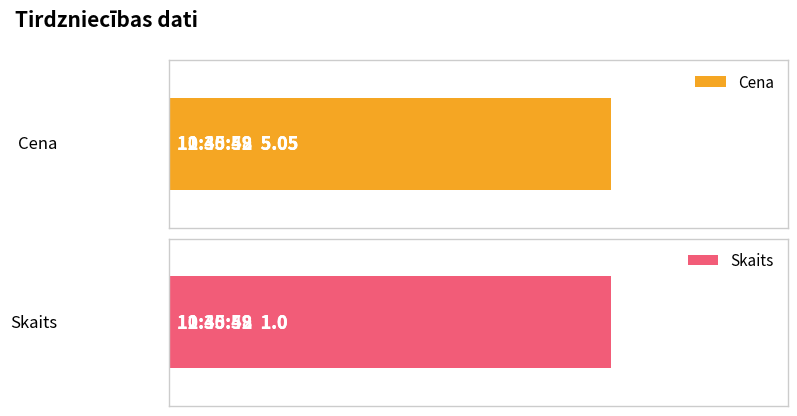

List the series in order of their overall mean, highest first.

Cena, Skaits